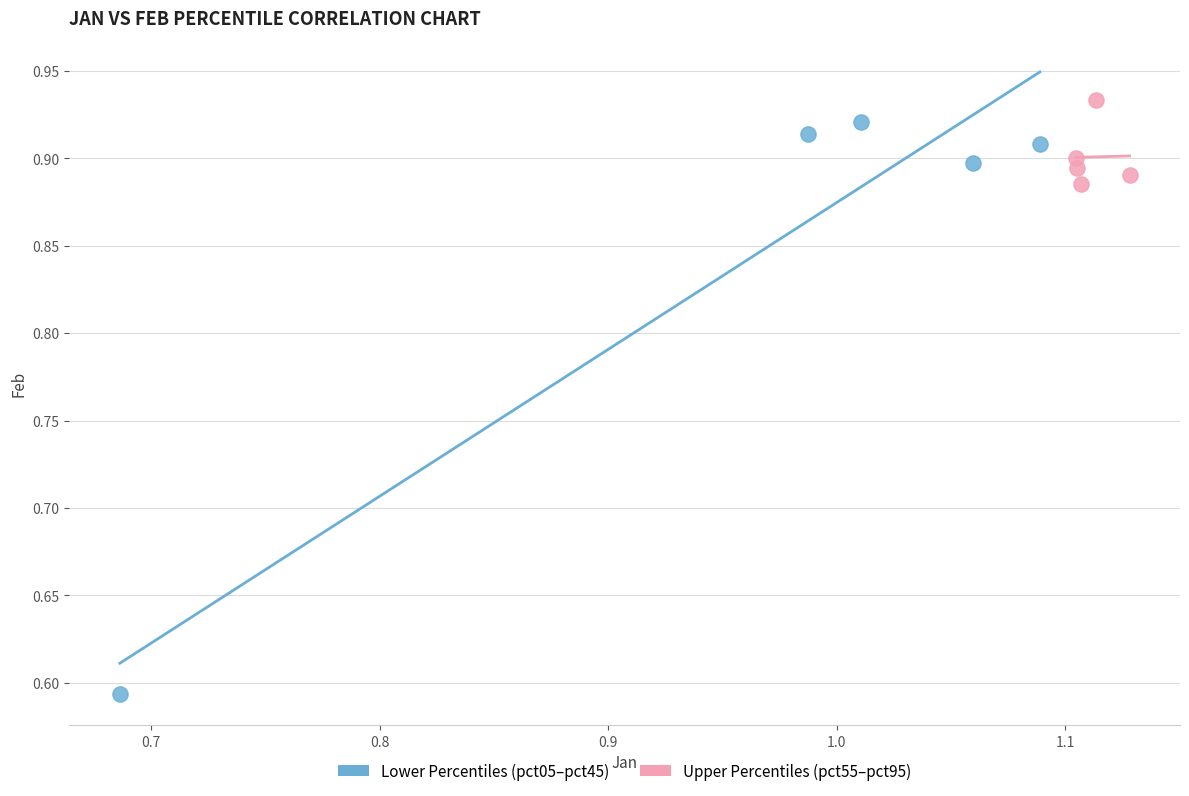

Which series has the widest spread of Y values?

Lower Percentiles (pct05–pct45)